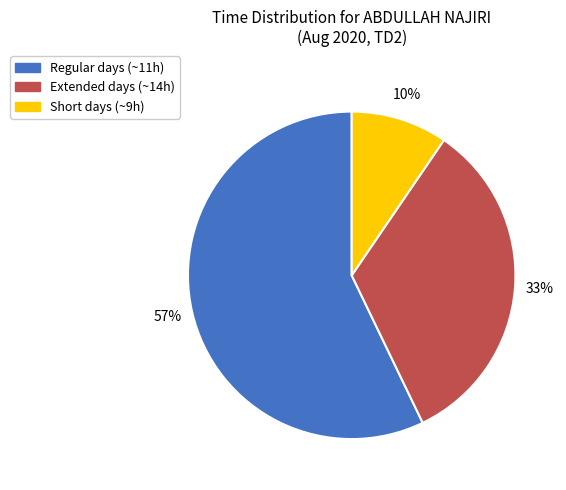

Does any single category account for the majority?

Yes